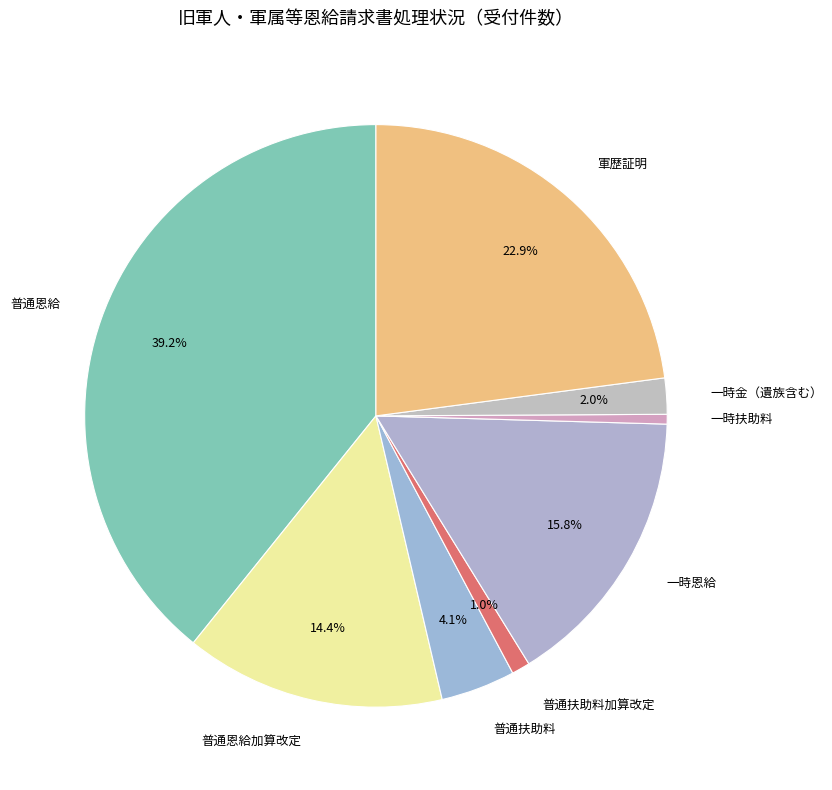

Approximately how many times larger is the value at 一時金（遺族含む） compared to 普通恩給?

0.1